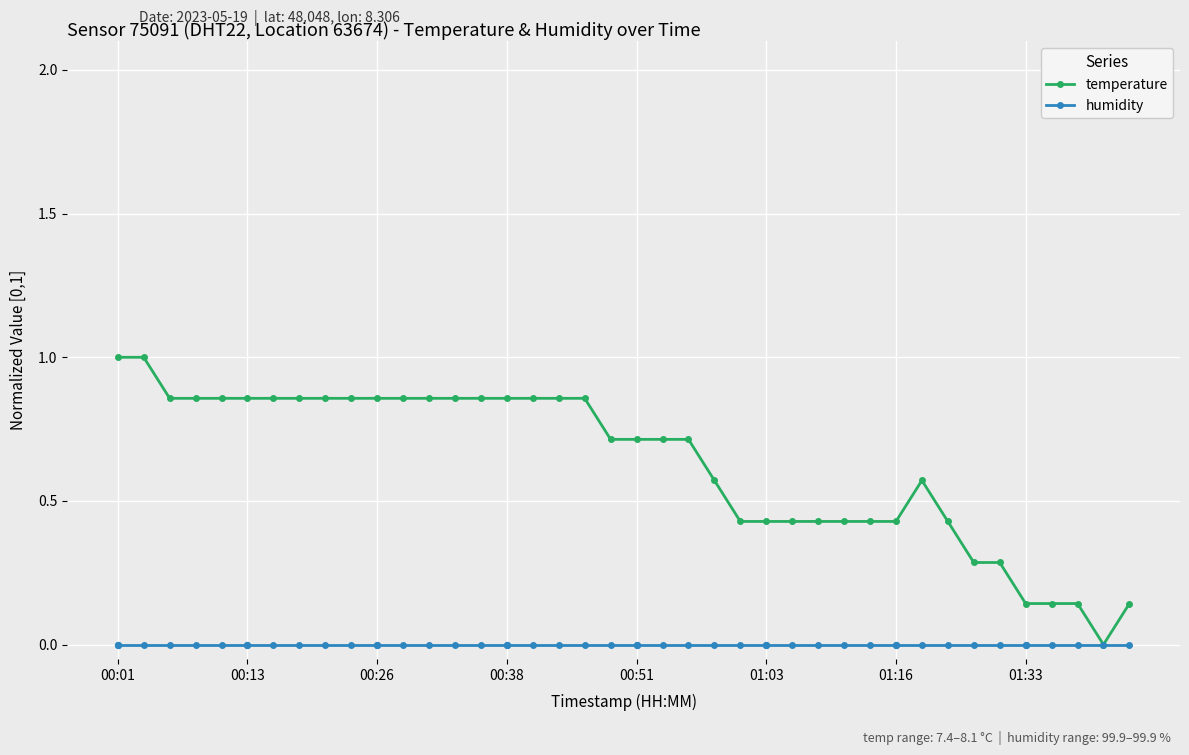

Which series has the widest spread of values?

temperature